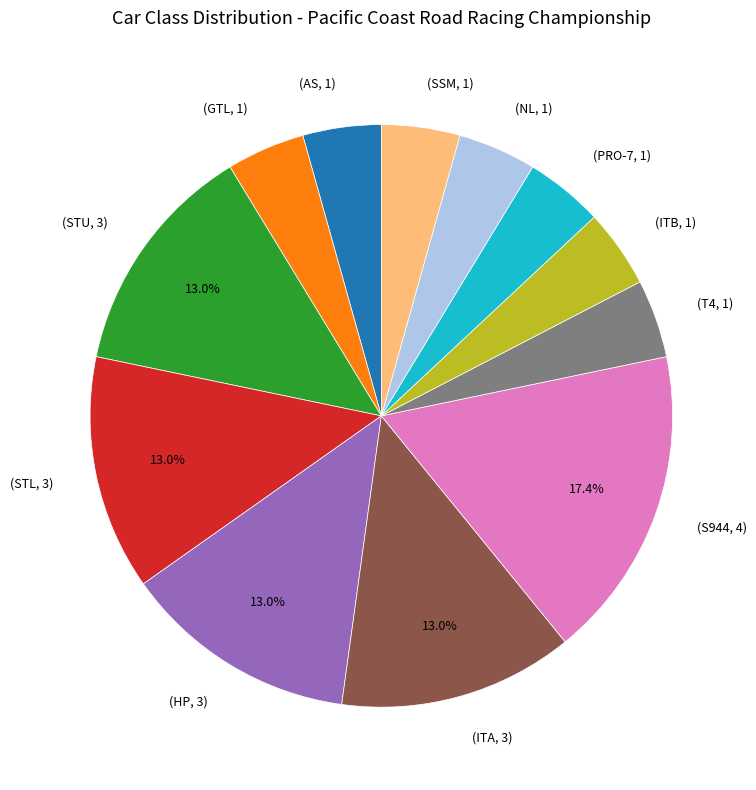

Is there any slice that represents more than half of the pie?

No